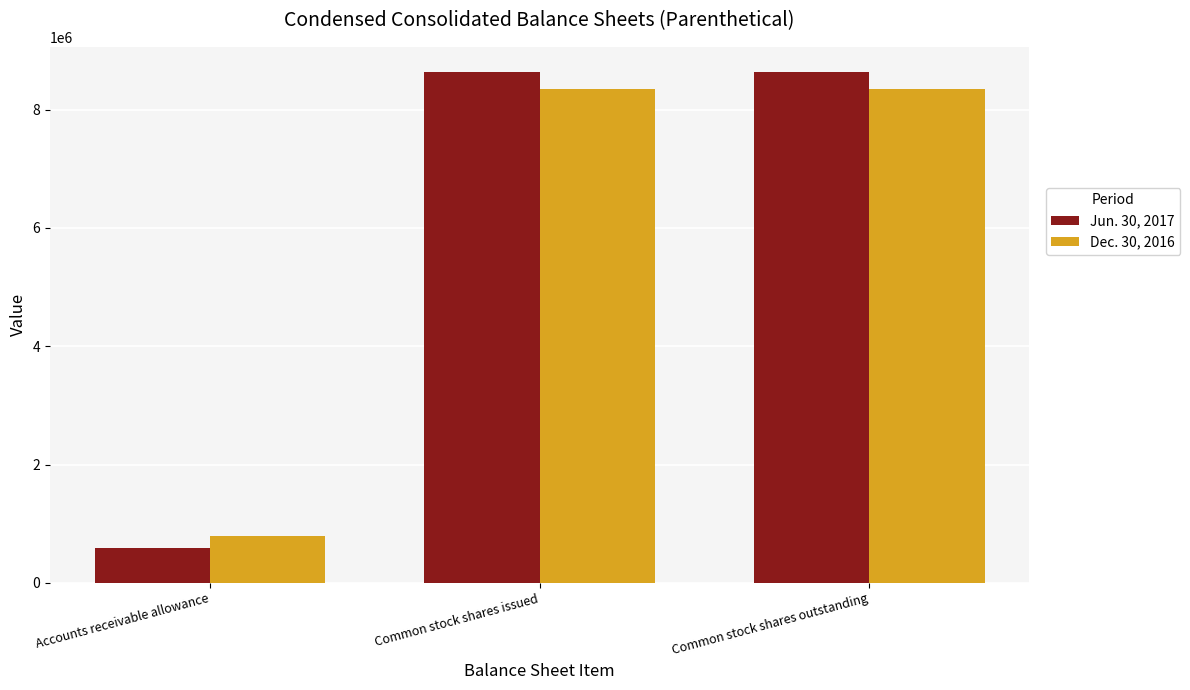

The Jun. 30, 2017 series shows 8628000 at Common stock shares issued. True or false?

True